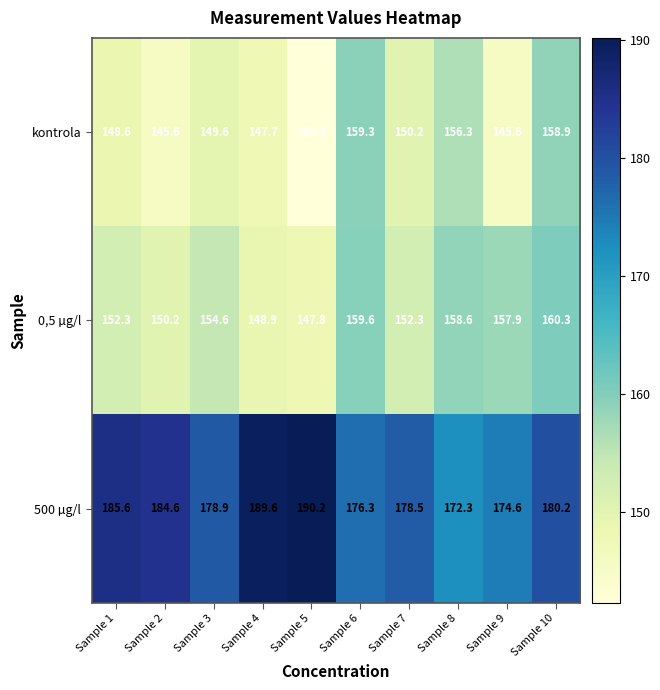

Reading left to right, what are all the values shown in this chart?

kontrola: 148.6	145.6	149.6	147.7	142.3	159.3	150.2	156.3	145.6	158.9
0,5 µg/l: 152.3	150.2	154.6	148.9	147.8	159.6	152.3	158.6	157.9	160.3
500 µg/l: 185.6	184.6	178.9	189.6	190.2	176.3	178.5	172.3	174.6	180.2